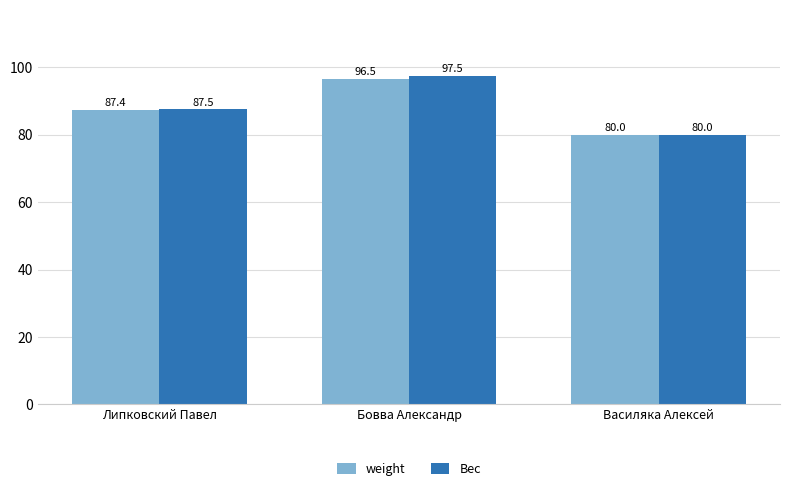

What is the value of the Вес bar at the 1st from the left?

87.5